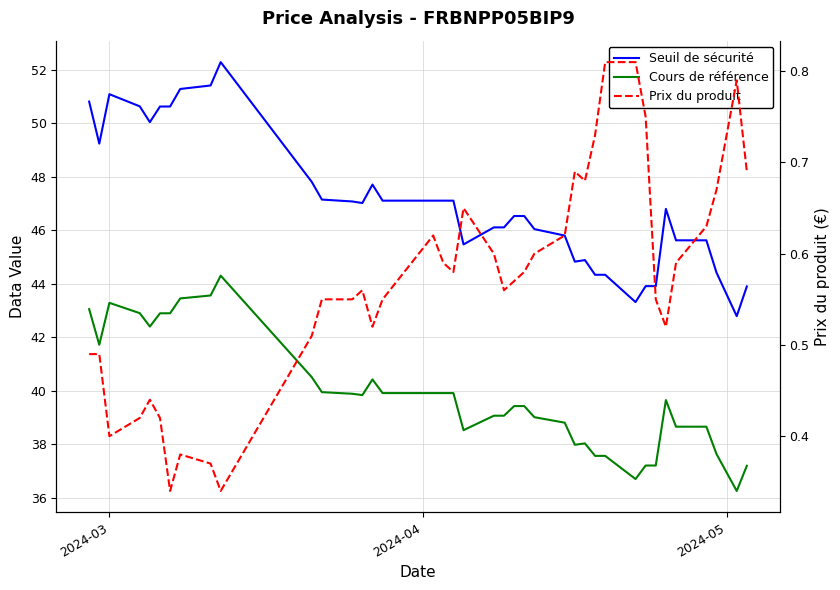

True or false: Prix du produit and Cours de référence cross at least once.

False